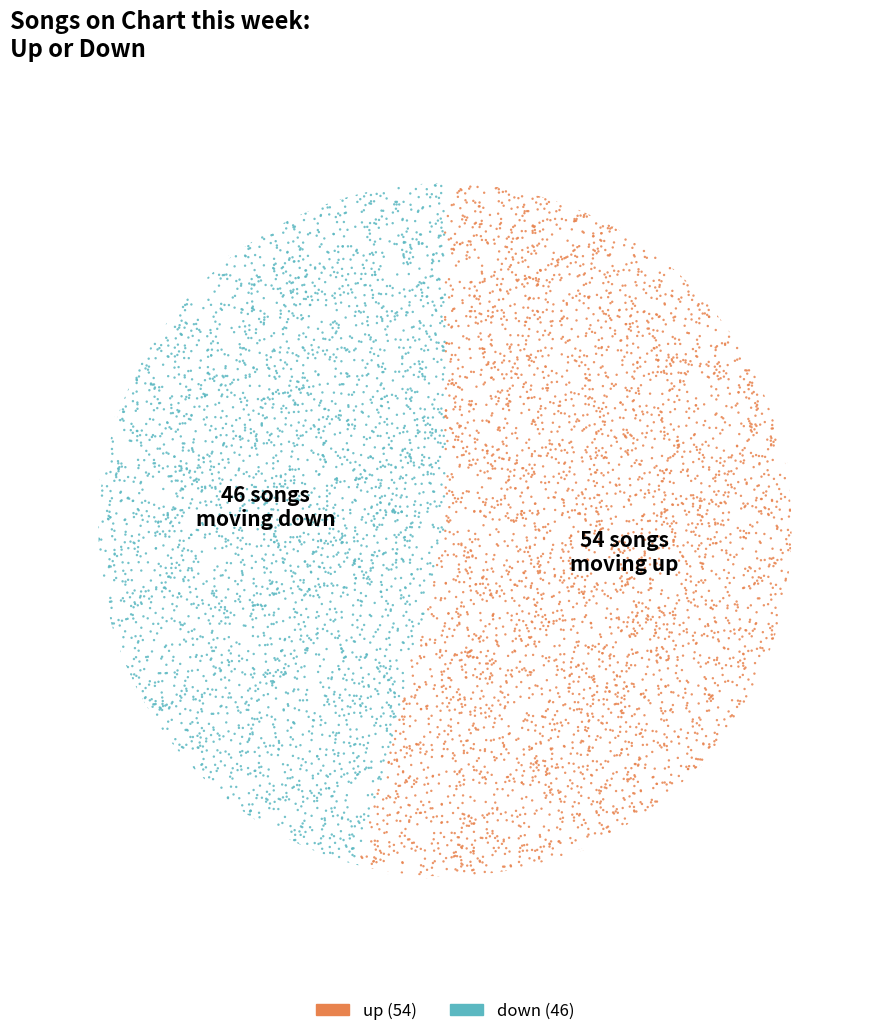

To the nearest percent, what is the difference between the down and up slice percentages?

8%